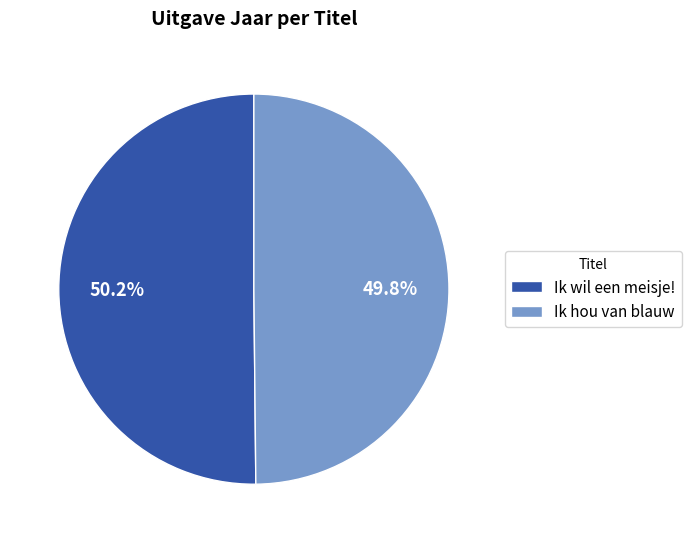

What percentage do Ik hou van blauw and Ik wil een meisje! together represent?

100.0%